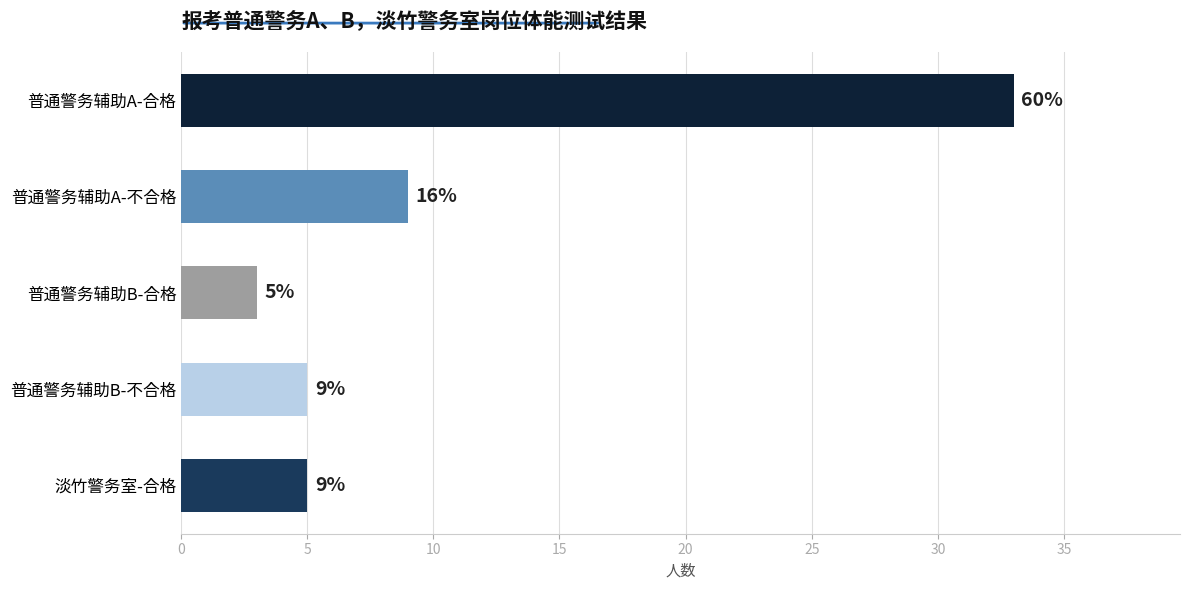

What is the sum of the values at 淡竹警务室-合格 and 普通警务辅助B-合格?

8